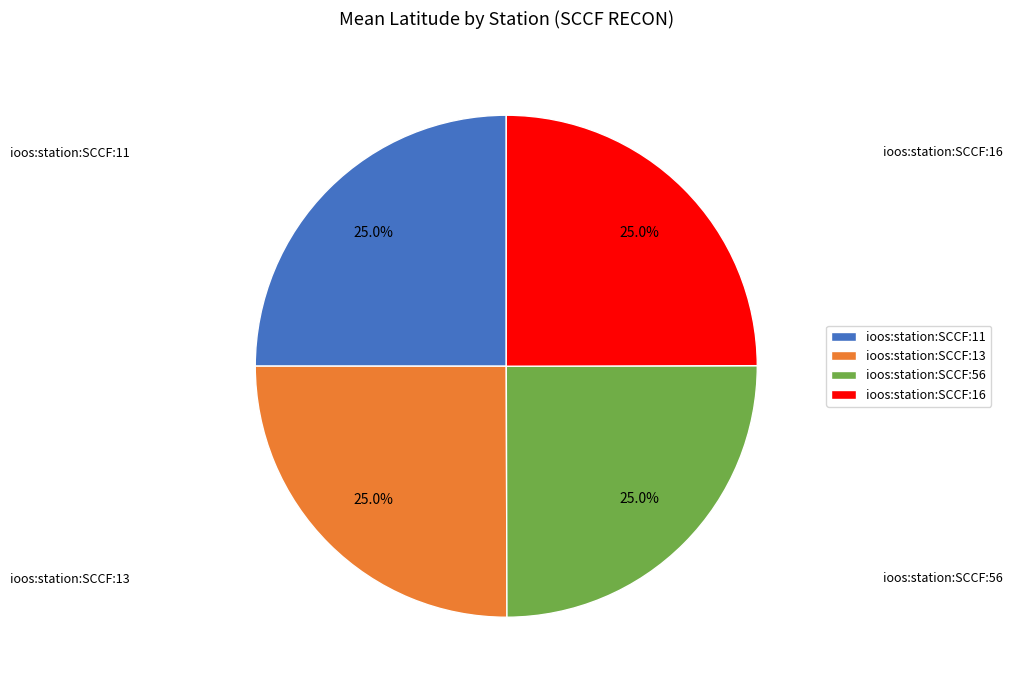

What percentage is the ioos:station:SCCF:16 slice, to the nearest percent?

25%